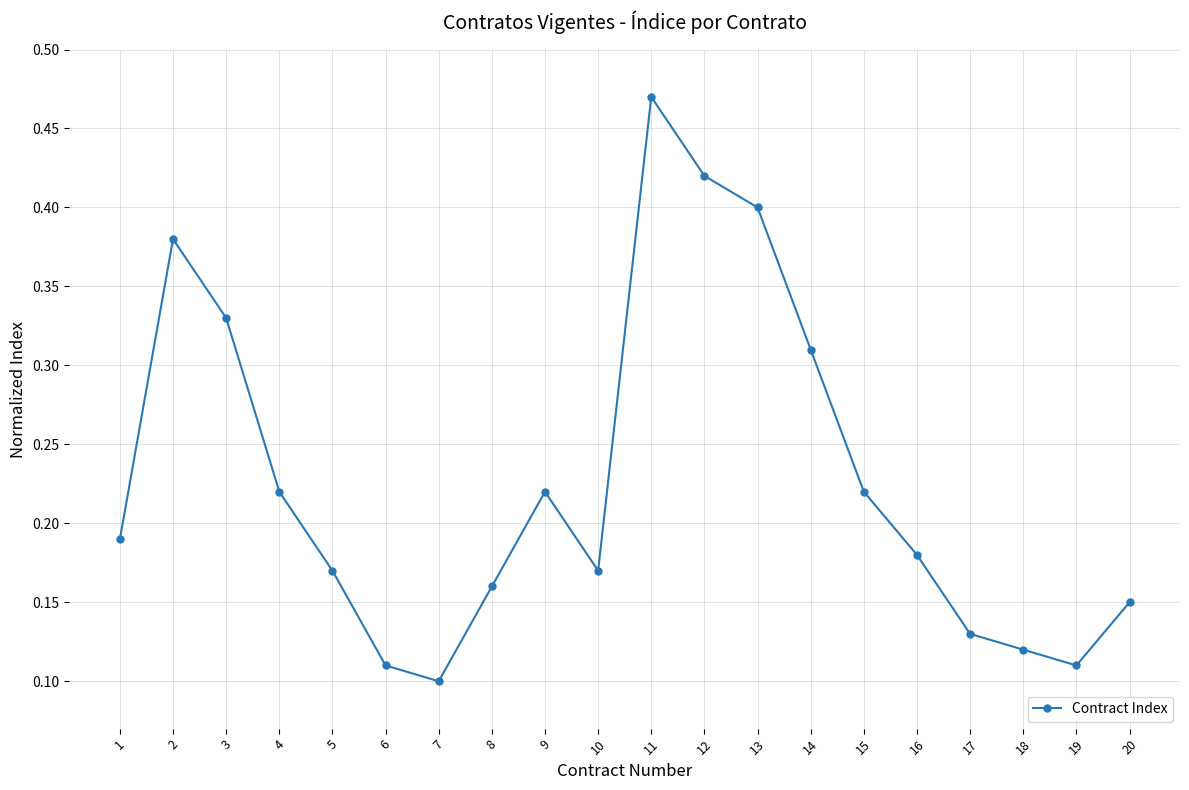

Is it true that the value at 7 is 0.2?

False